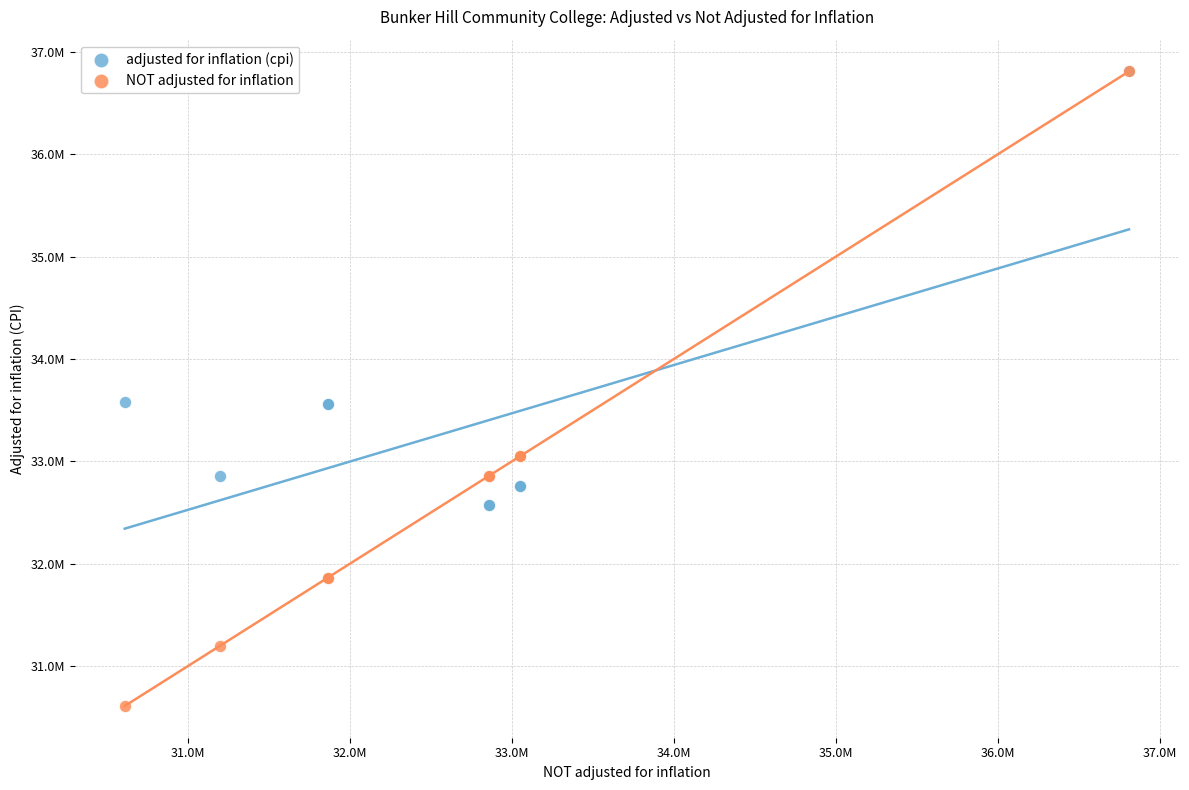

What are all the series names shown in the legend?

adjusted for inflation (cpi), NOT adjusted for inflation